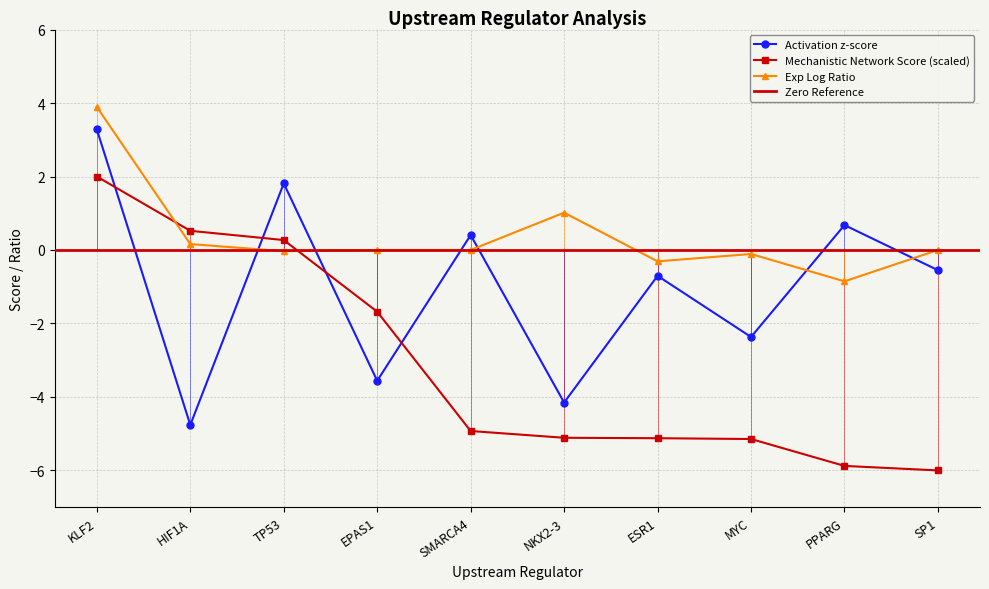

How many negative values does the Activation z-score series have?

6